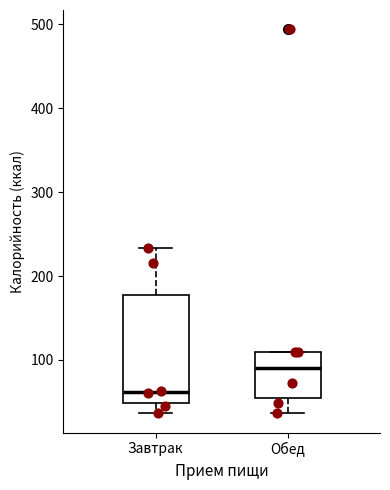

Where does the lower whisker of the box for Завтрак end on the y-axis? The values are not printed on the chart, so give them approximately, as read against the axis.

40